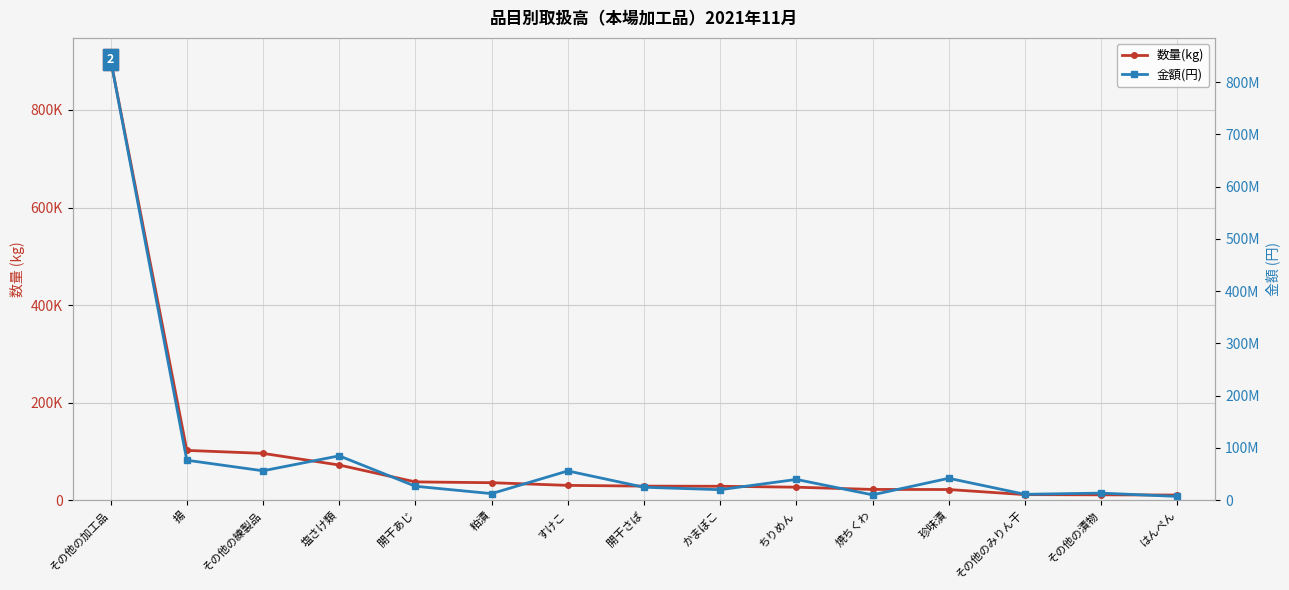

What is the difference between the maximum and minimum values in the 数量(kg) series?

892644